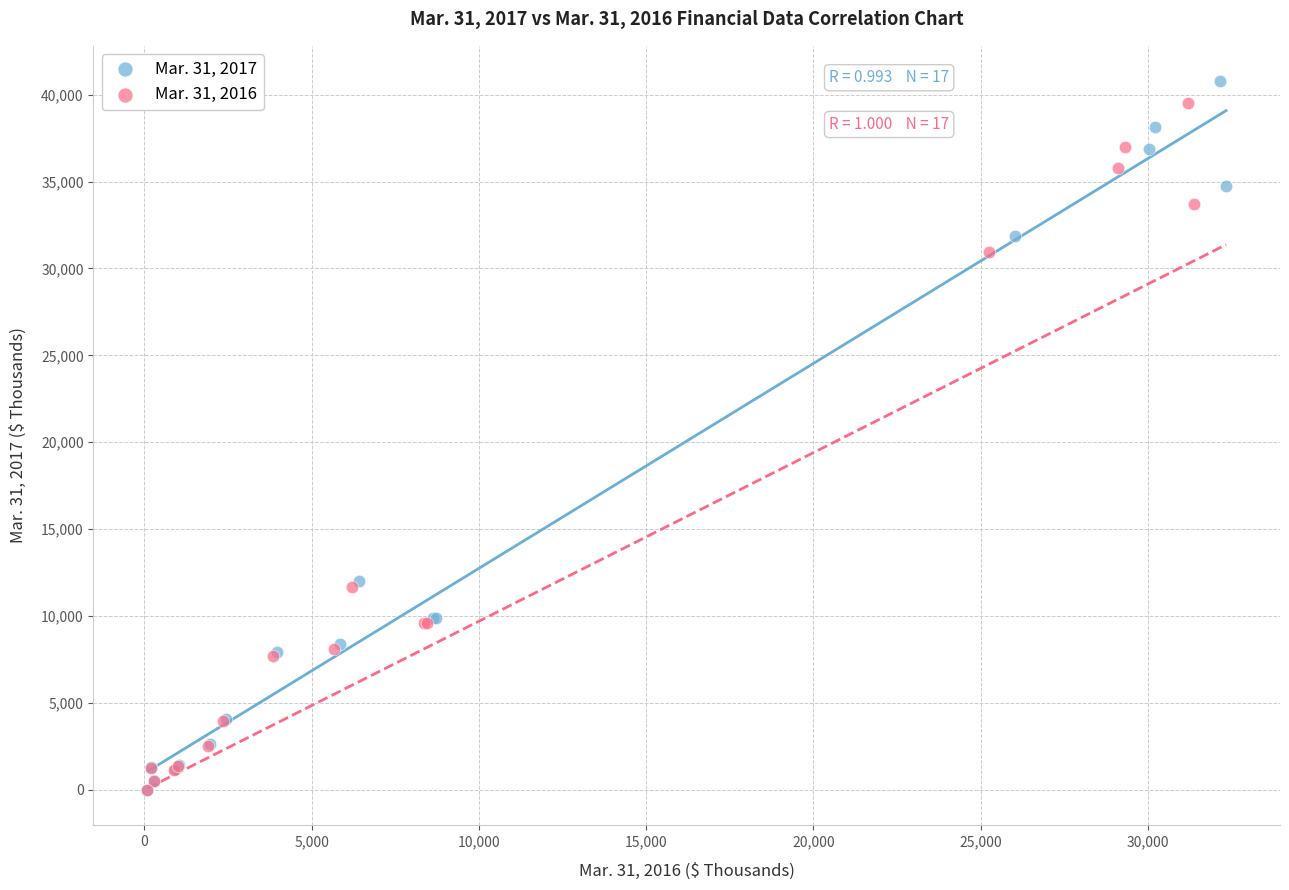

Which series reaches the maximum Y coordinate?

Mar. 31, 2017